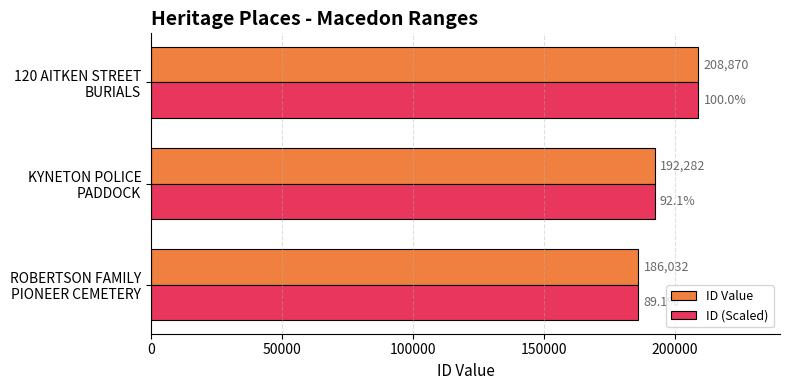

How many values in the ID Value series are below 192282?

1